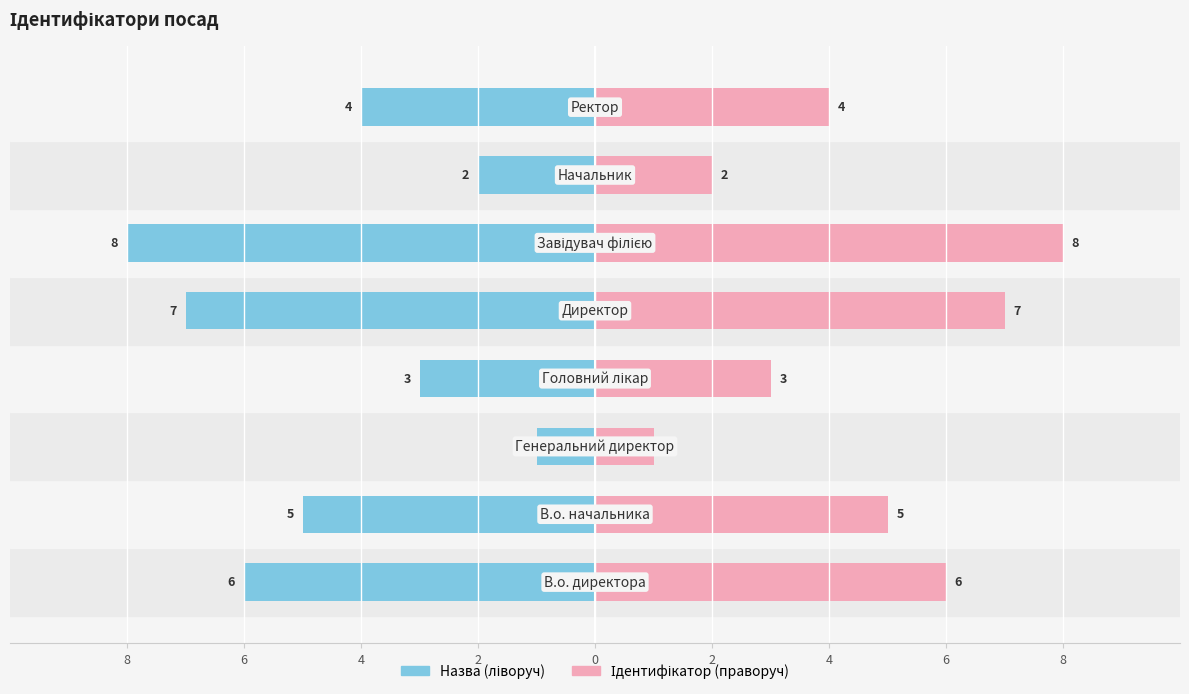

True or false: Назва (ліво) has a value of -5 at 2.

False